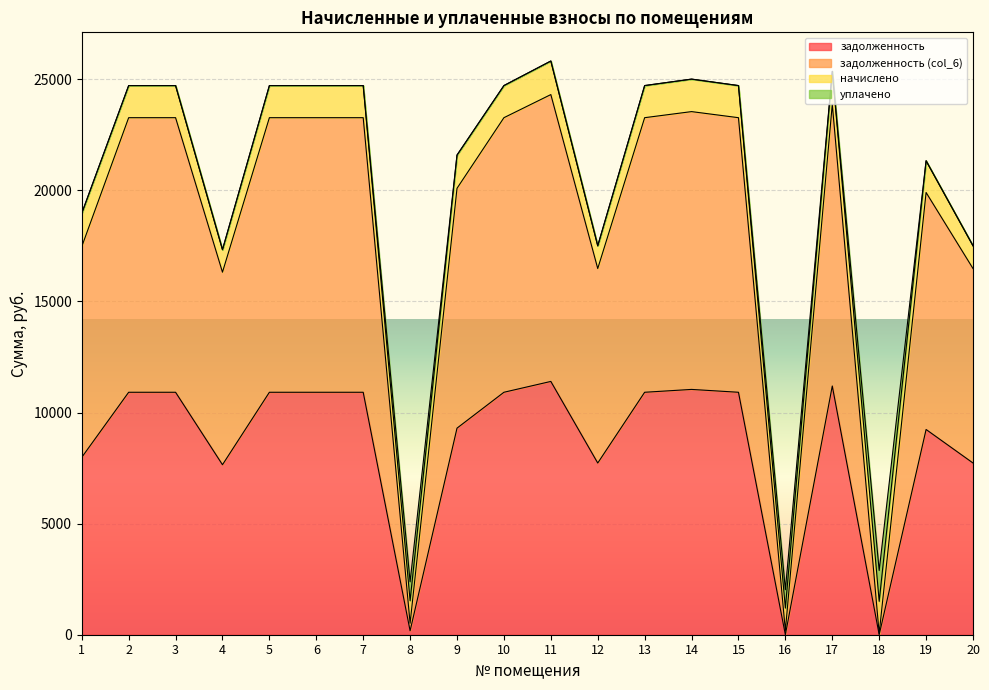

What is the maximum value shown in the chart?

24314.3